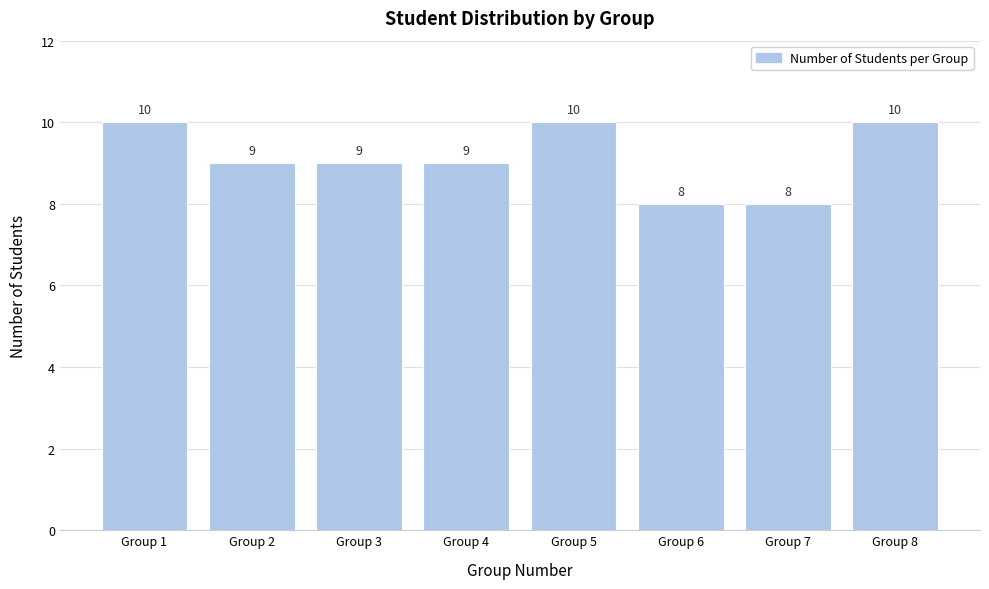

Reading right to left, list all the values displayed in this chart.

10	8	8	10	9	9	9	10